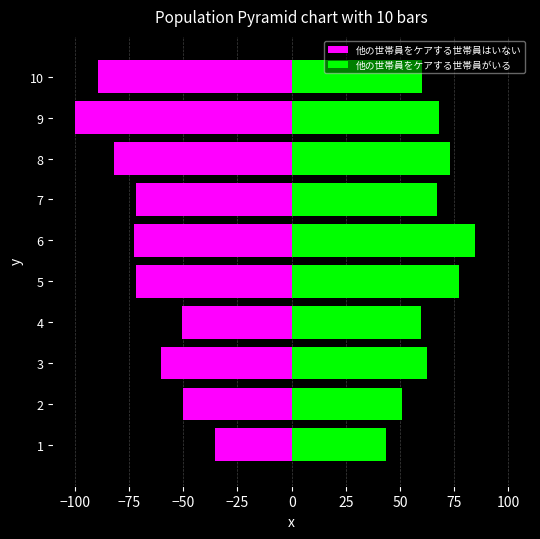

The 他の世帯員をケアする世帯員はいない series shows -60.2 at 3. True or false?

True